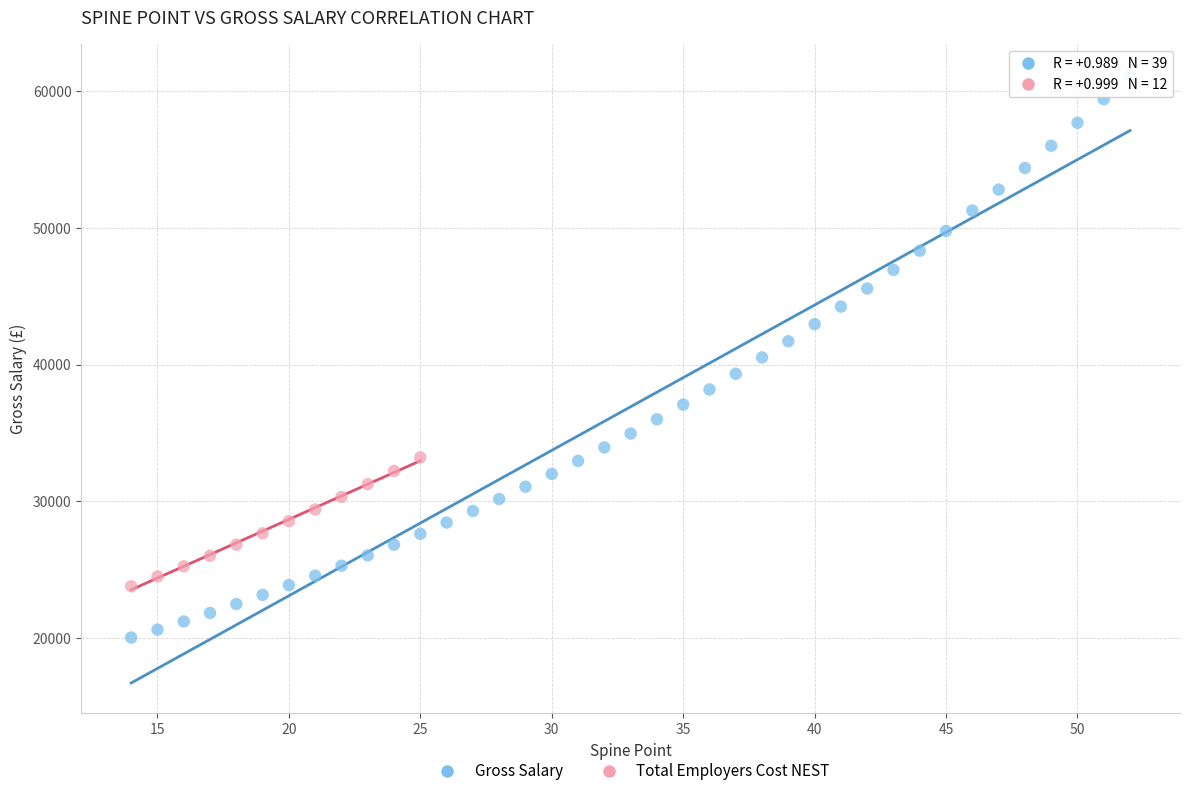

Which series reaches the minimum Y coordinate?

Gross Salary